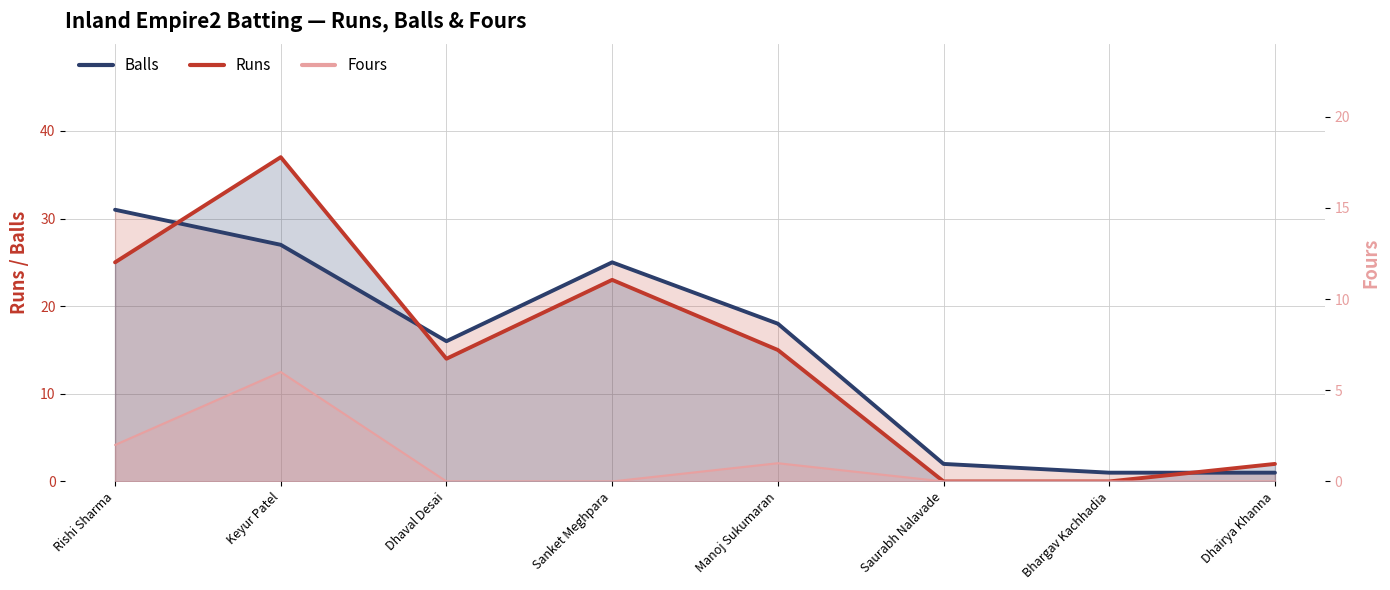

Reading left to right, extract all data points from this chart.

Balls: 31	27	16	25	18	2	1	1
Runs: 25	37	14	23	15	0	0	2
Fours: 2	6	0	0	1	0	0	0